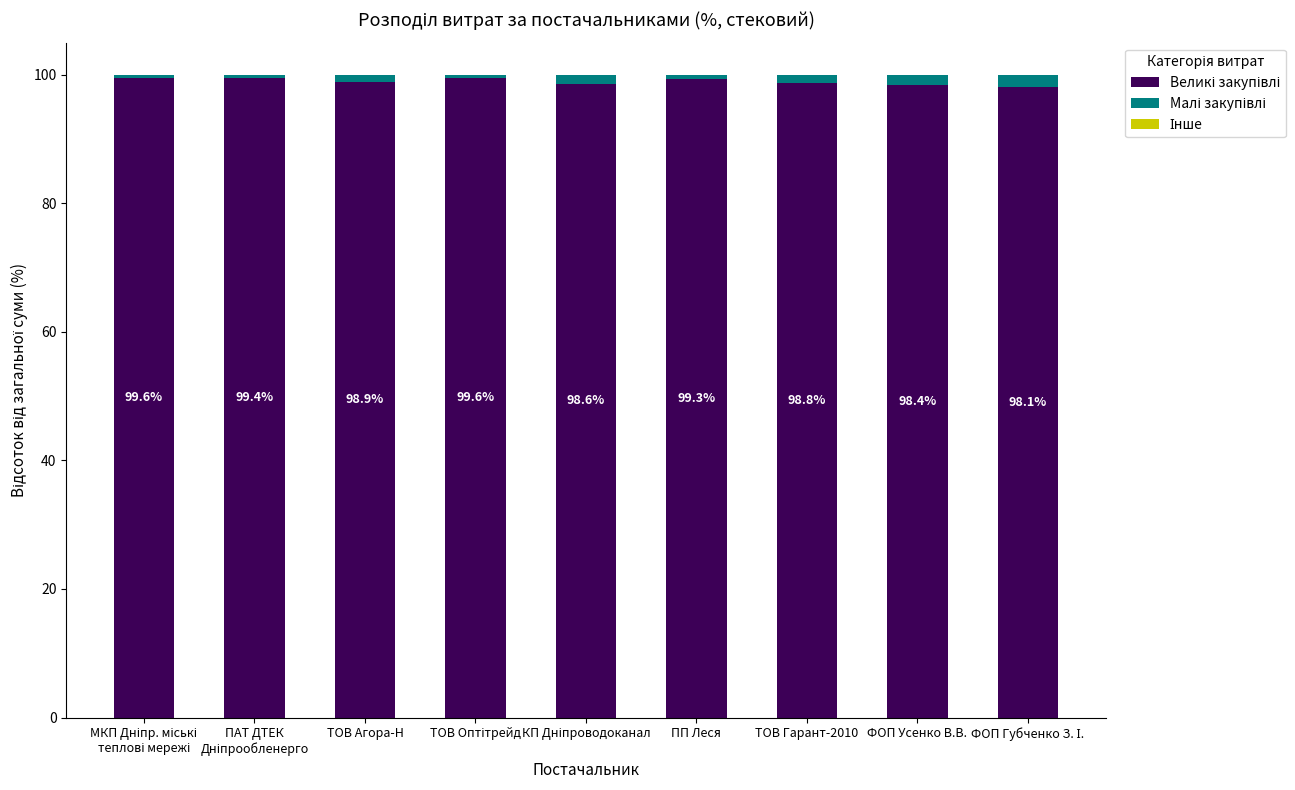

Which series changed the most between ФОП Усенко В.В. and ФОП Губченко З. І.?

Малі закупівлі